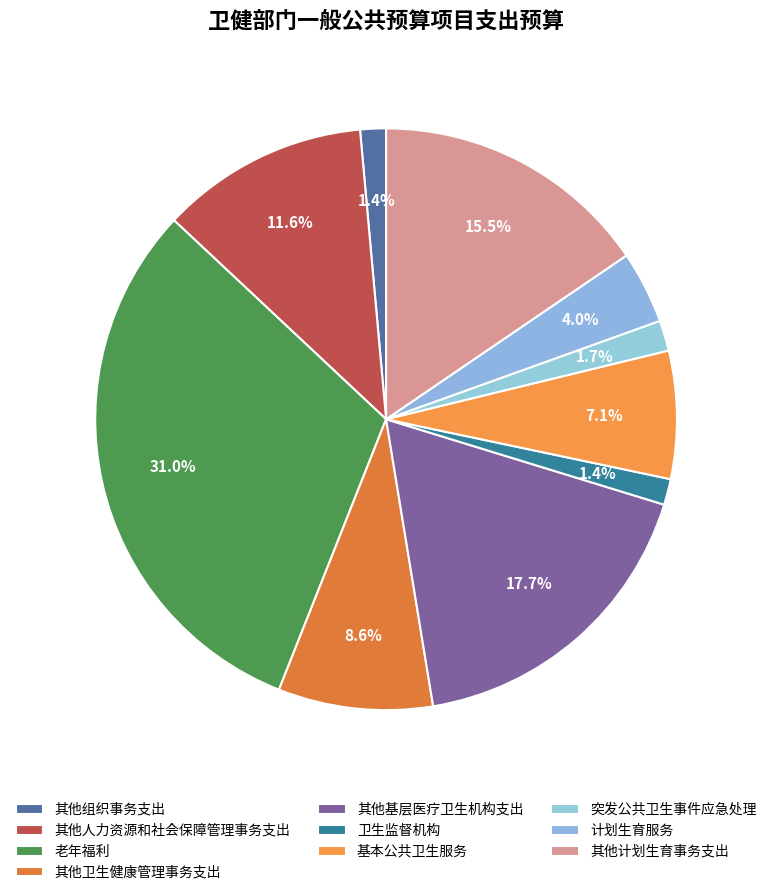

Which category has the smallest portion of the pie?

其他组织事务支出